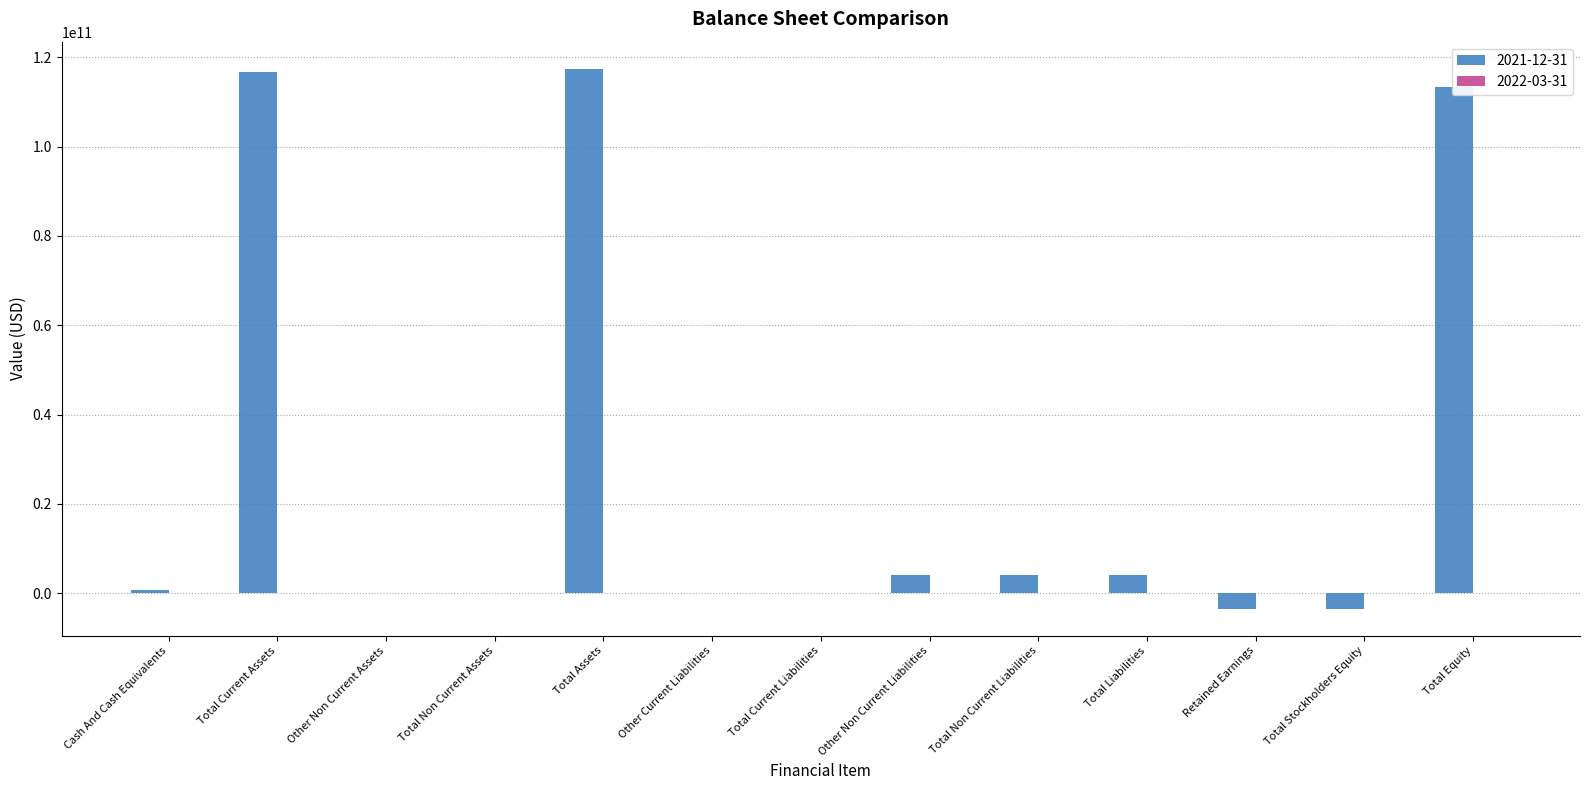

What is the maximum value shown in the chart?

117449581000